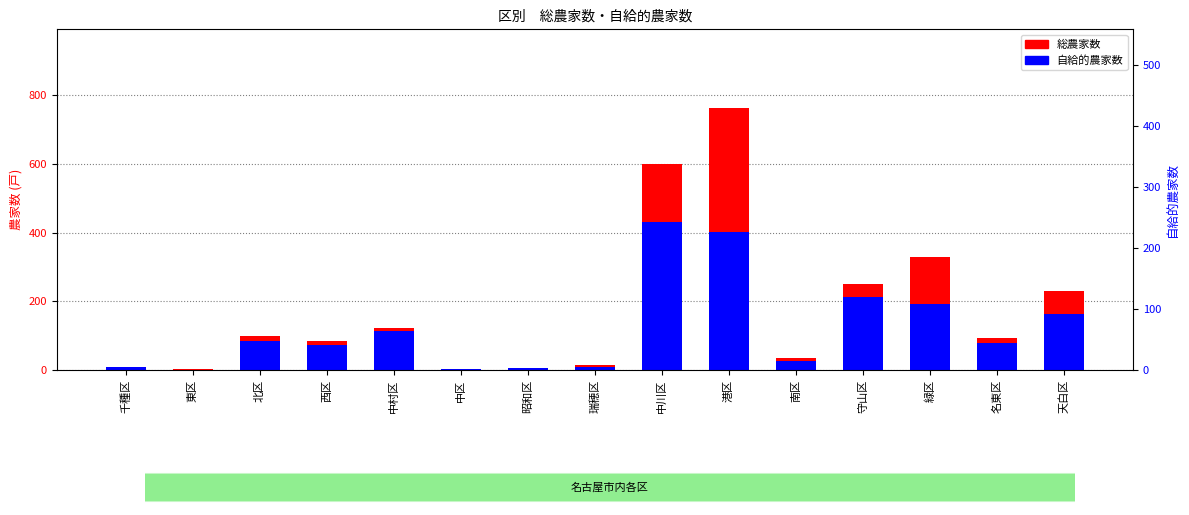

What value does the 自給的農家 series have at 港区, to the nearest 50?

400